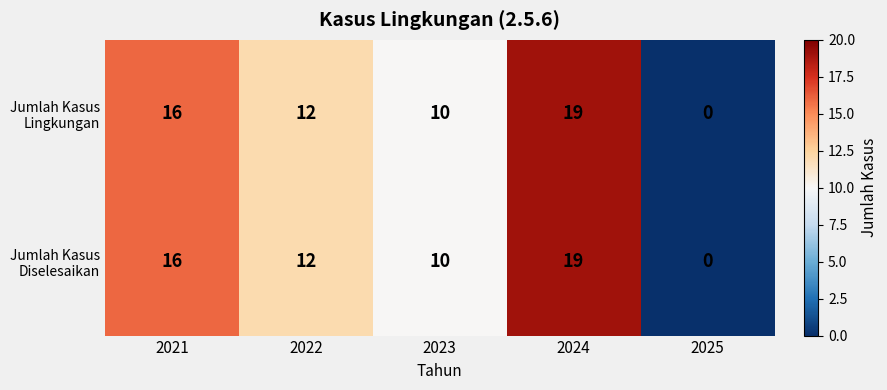

At how many categories does at least one series exceed 3?

4